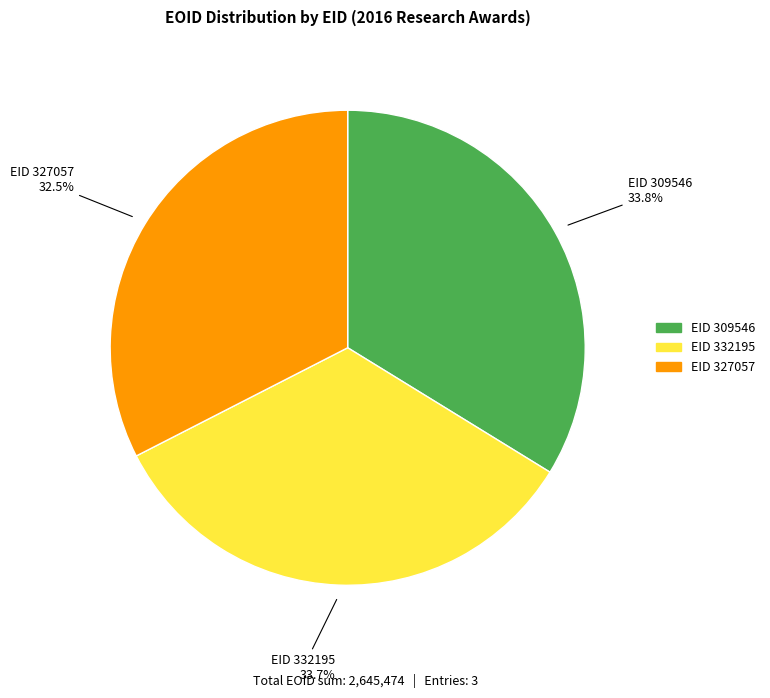

How many slices are in this pie chart?

3